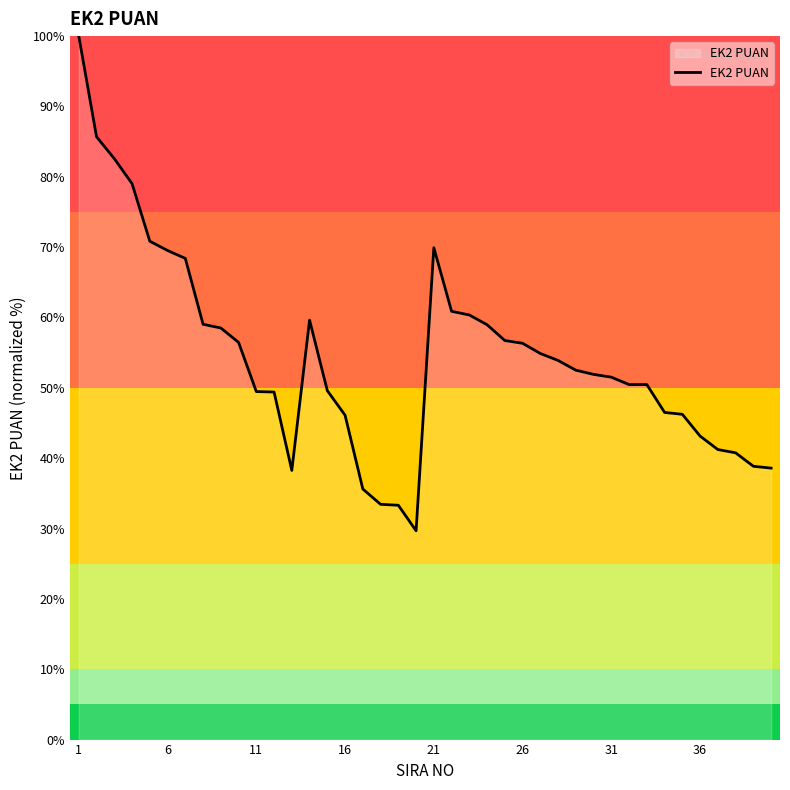

What is the difference between the maximum and minimum values?

70.3